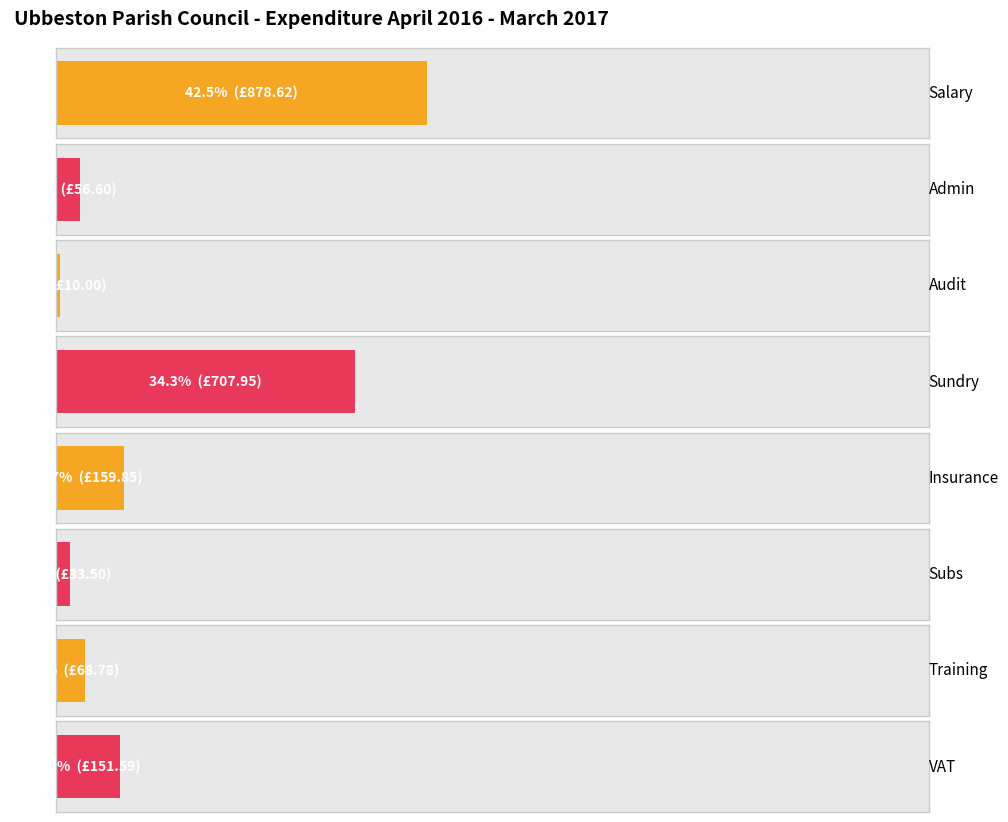

How many values are below 151?

4